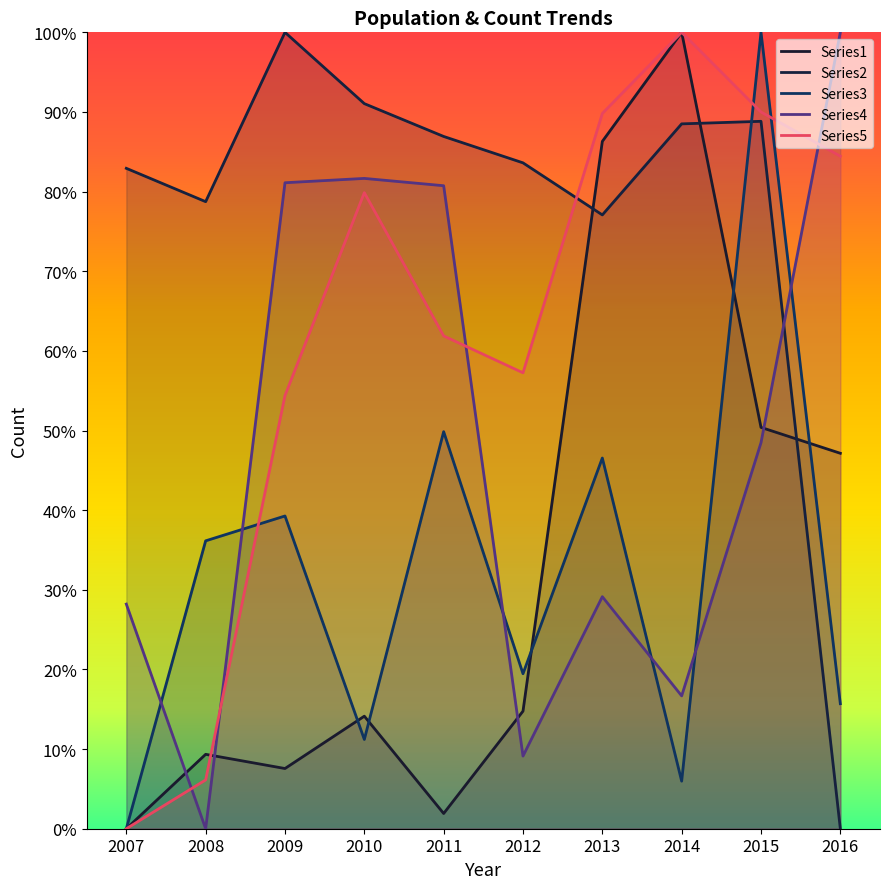

How many lines are shown in the chart?

5